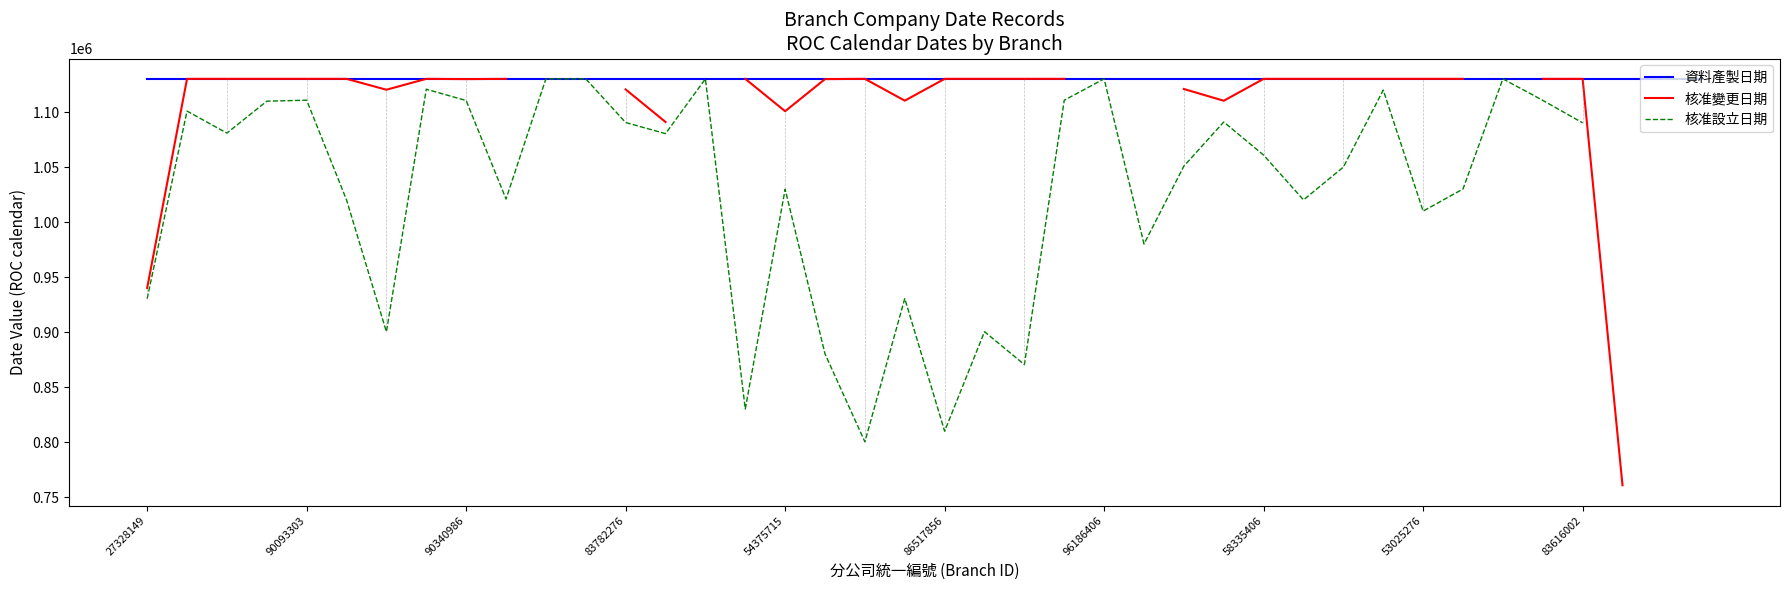

The 資料產製日期 series shows 1130429.0 at 58335406. True or false?

True